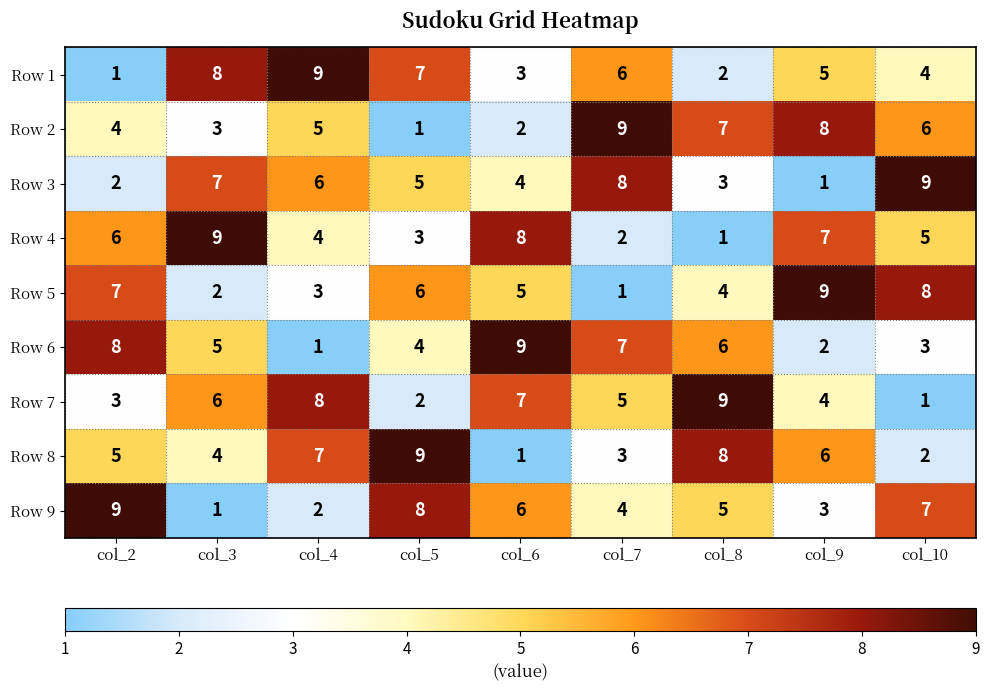

Where does the Row 9 series first go above 5?

col_2